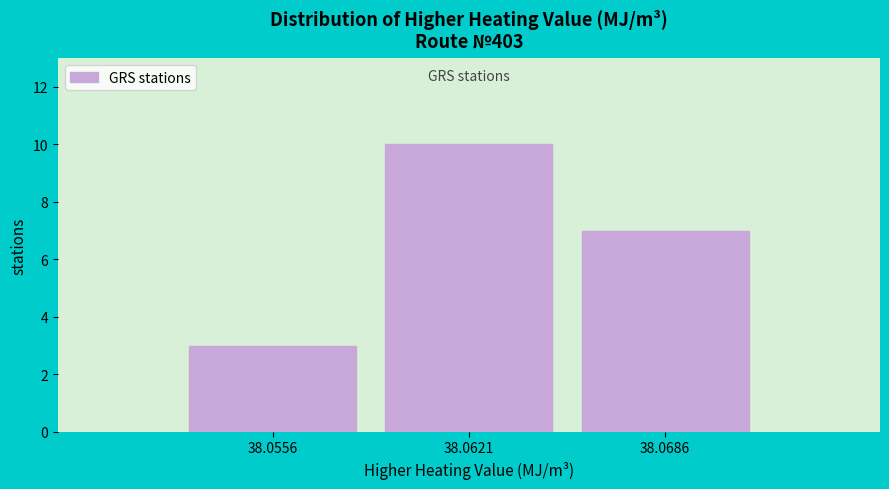

Which range on the x-axis has the tallest bar?

38.059 to 38.065